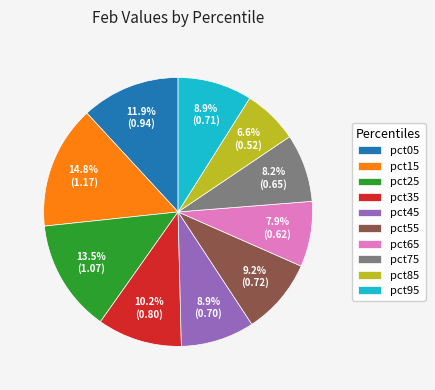

Is pct85 the majority of the pie?

No